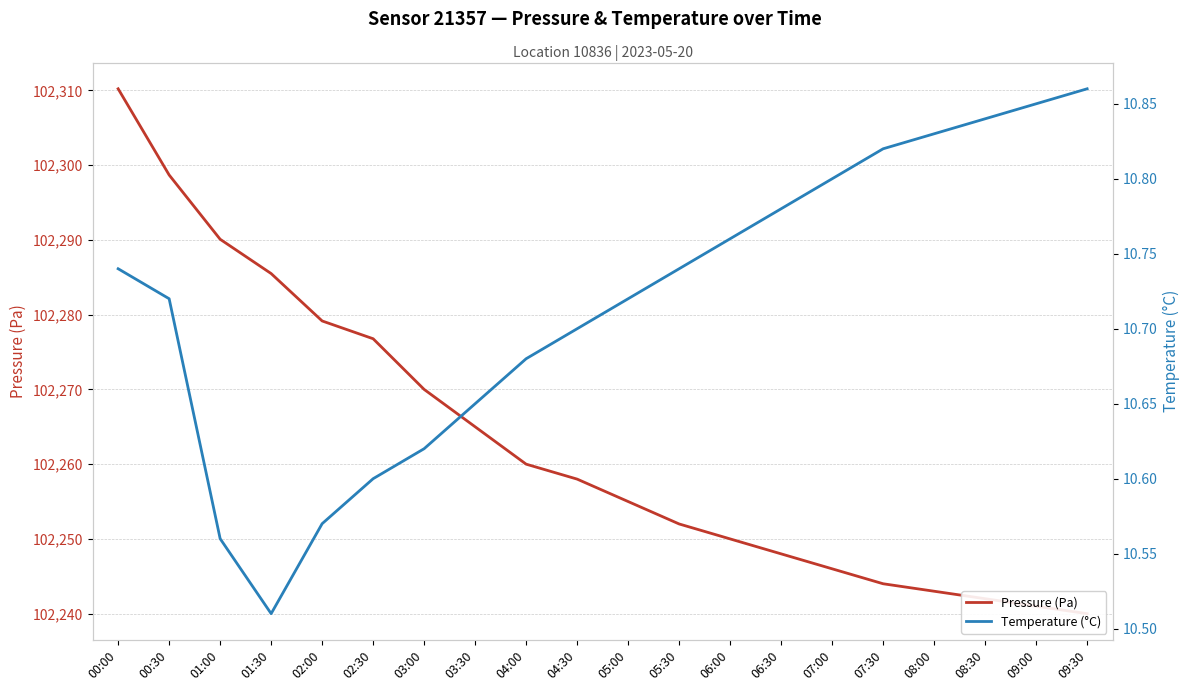

What is the approximate value of Temperature (°C) at 01:00?

10.6